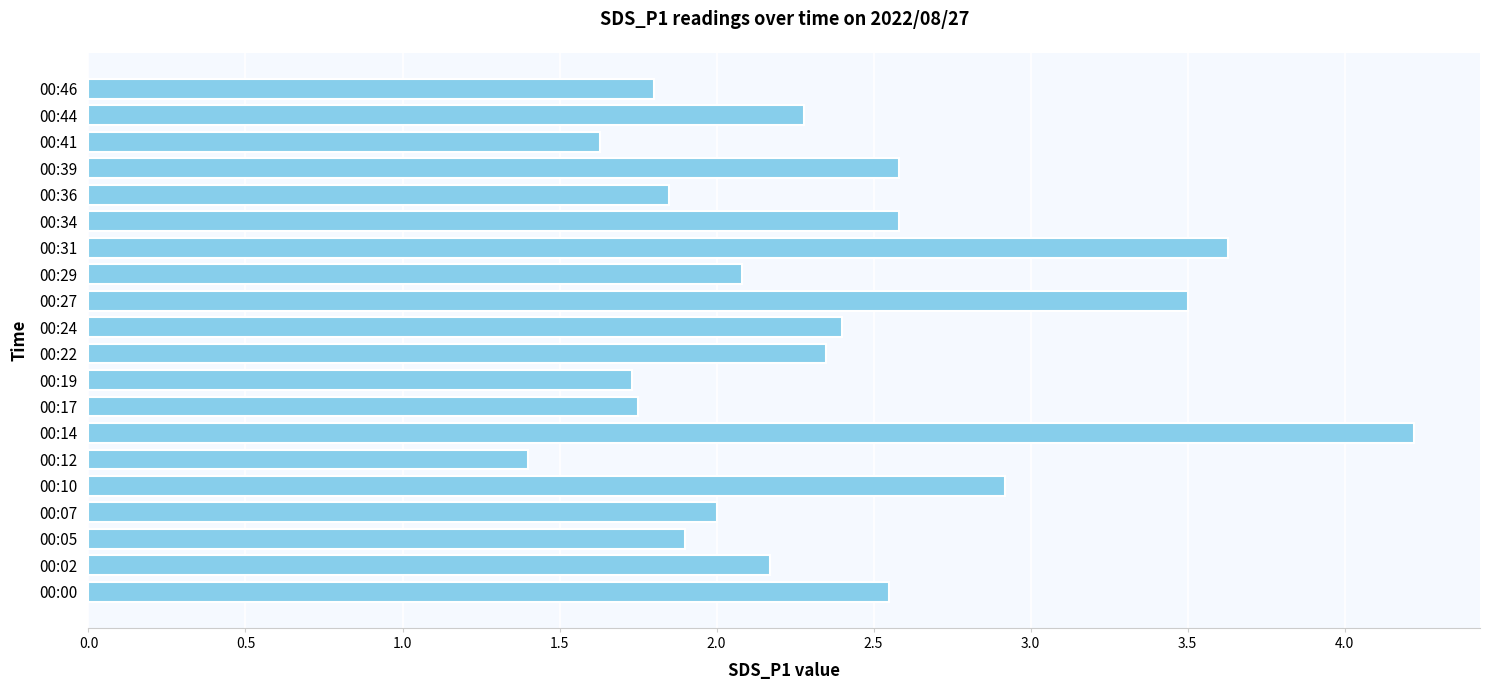

What is the change in value from 00:24 to 00:46?

-0.6